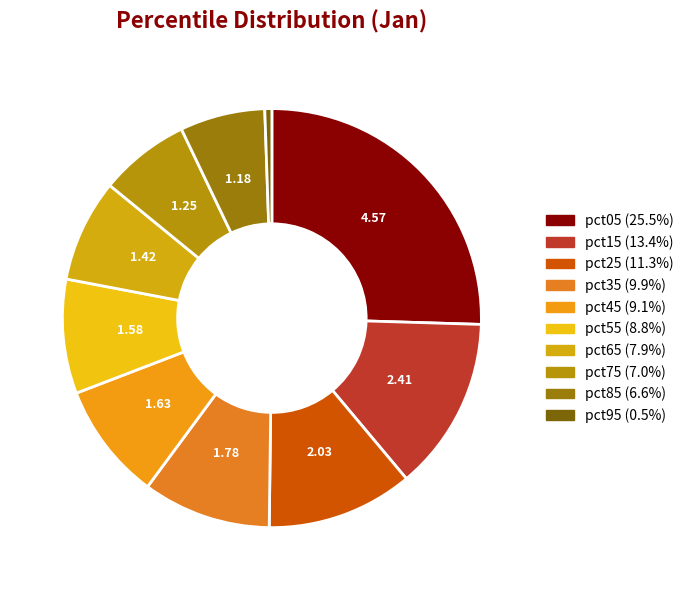

How many slices are in this pie chart?

10